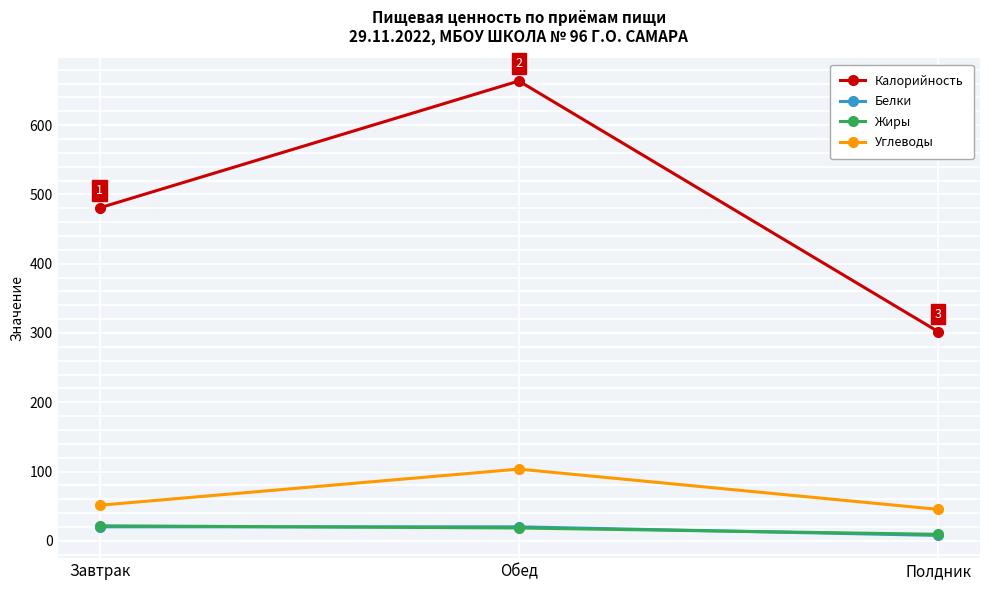

What is the label of the 3rd point from the left?

Полдник